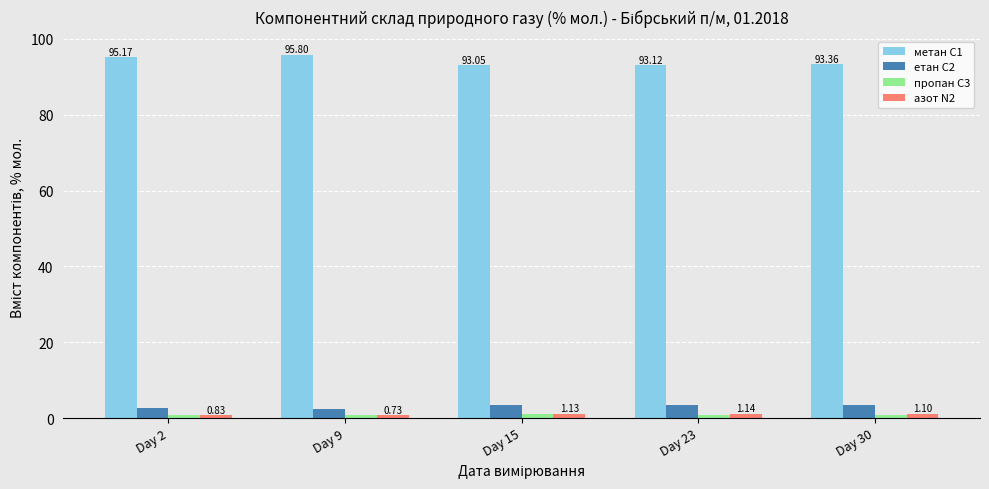

What is the difference between the highest and lowest values at Day 9?

95.1